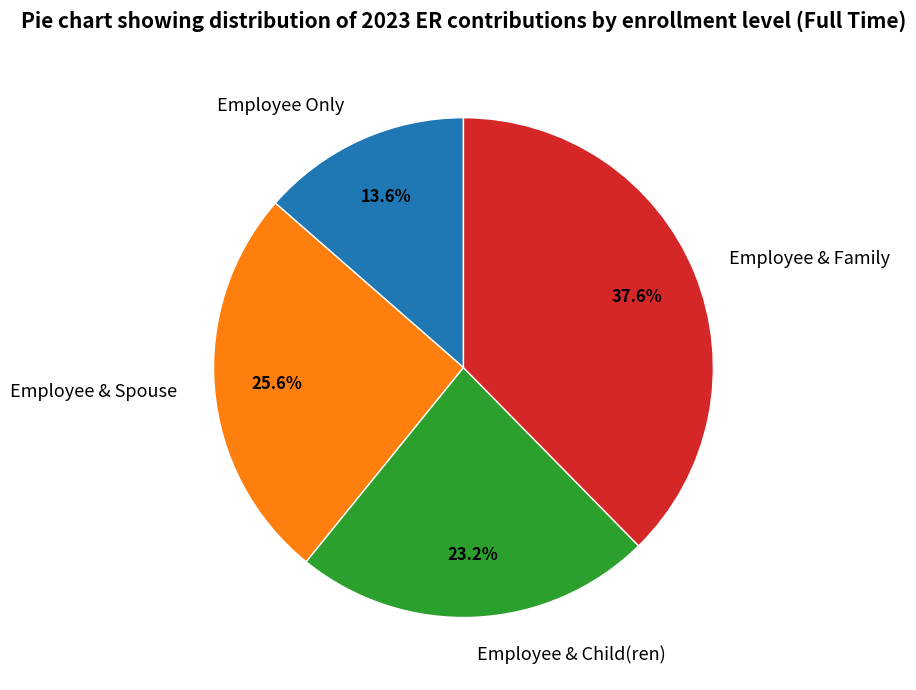

Rank the categories by value from highest to lowest.

Employee & Family, Employee & Spouse, Employee & Child(ren), Employee Only